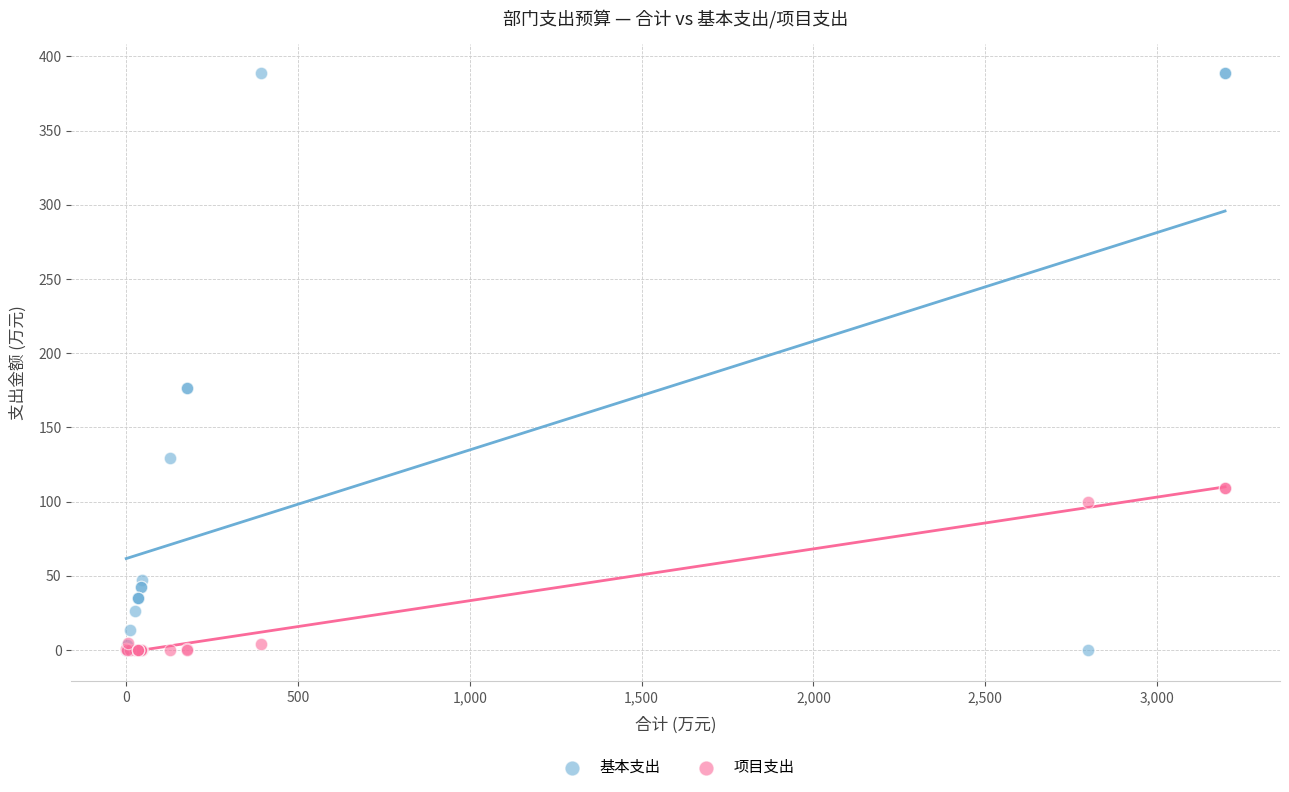

Which series has the widest spread of Y values?

基本支出